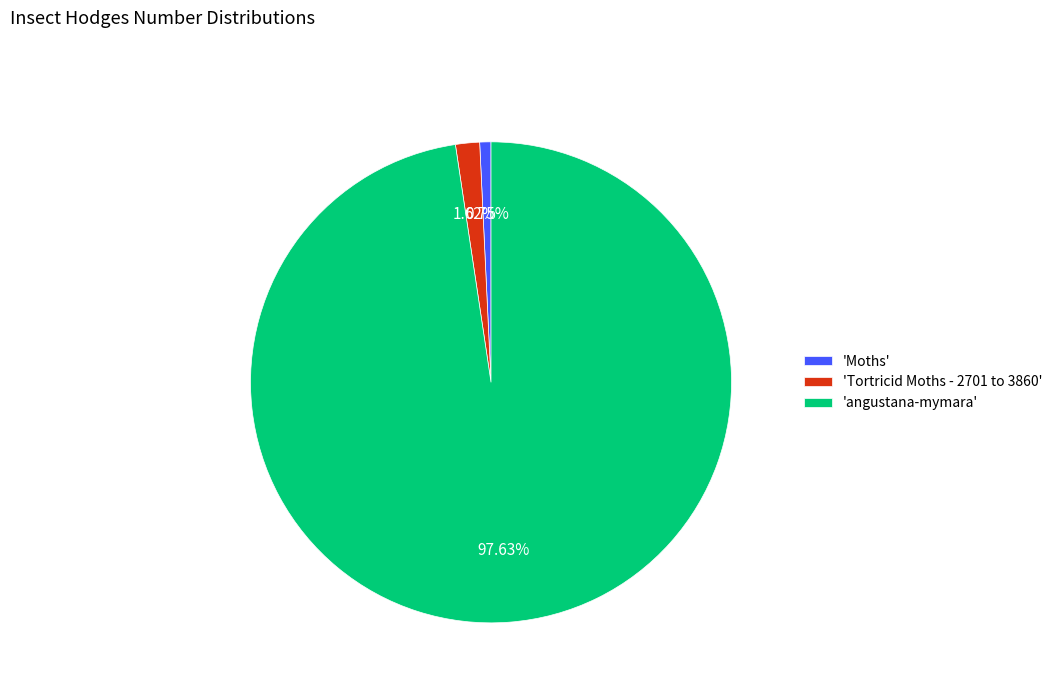

What is the largest slice in the pie chart?

'angustana-mymara'